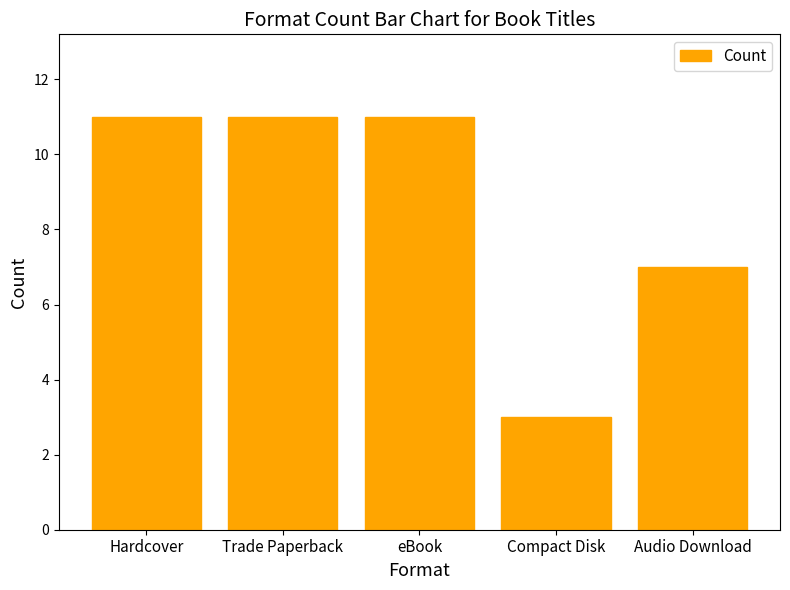

Count the values in the range 7 to 11.

4